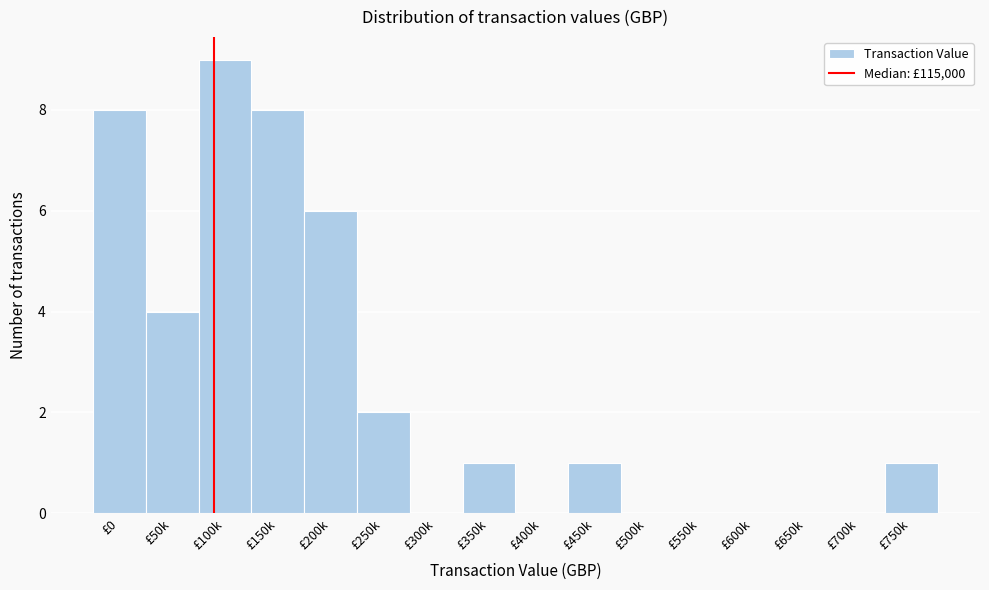

Reading right to left, list all the values displayed in this chart.

£750k=1	£700k=0	£650k=0	£600k=0	£550k=0	£500k=0	£450k=1	£400k=0	£350k=1	£300k=0	£250k=2	£200k=6	£150k=8	£100k=9	£50k=4	£0=8